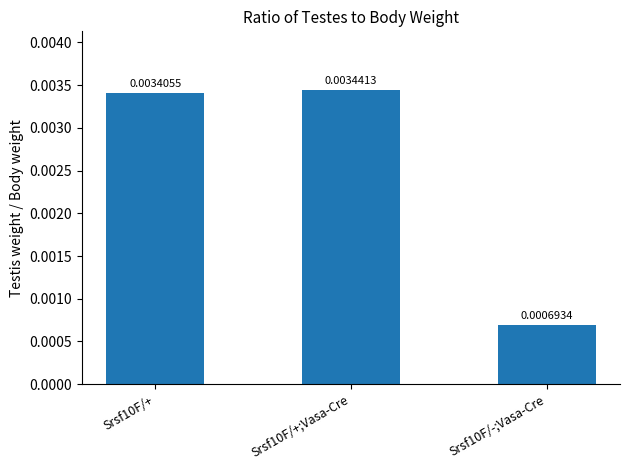

Which has a higher value, Srsf10F/+ or Srsf10F/-;Vasa-Cre?

Srsf10F/+